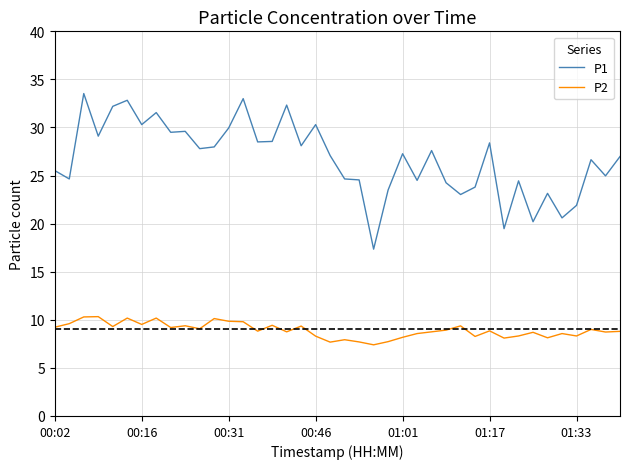

True or false: P1 and P2 intersect in this chart.

False